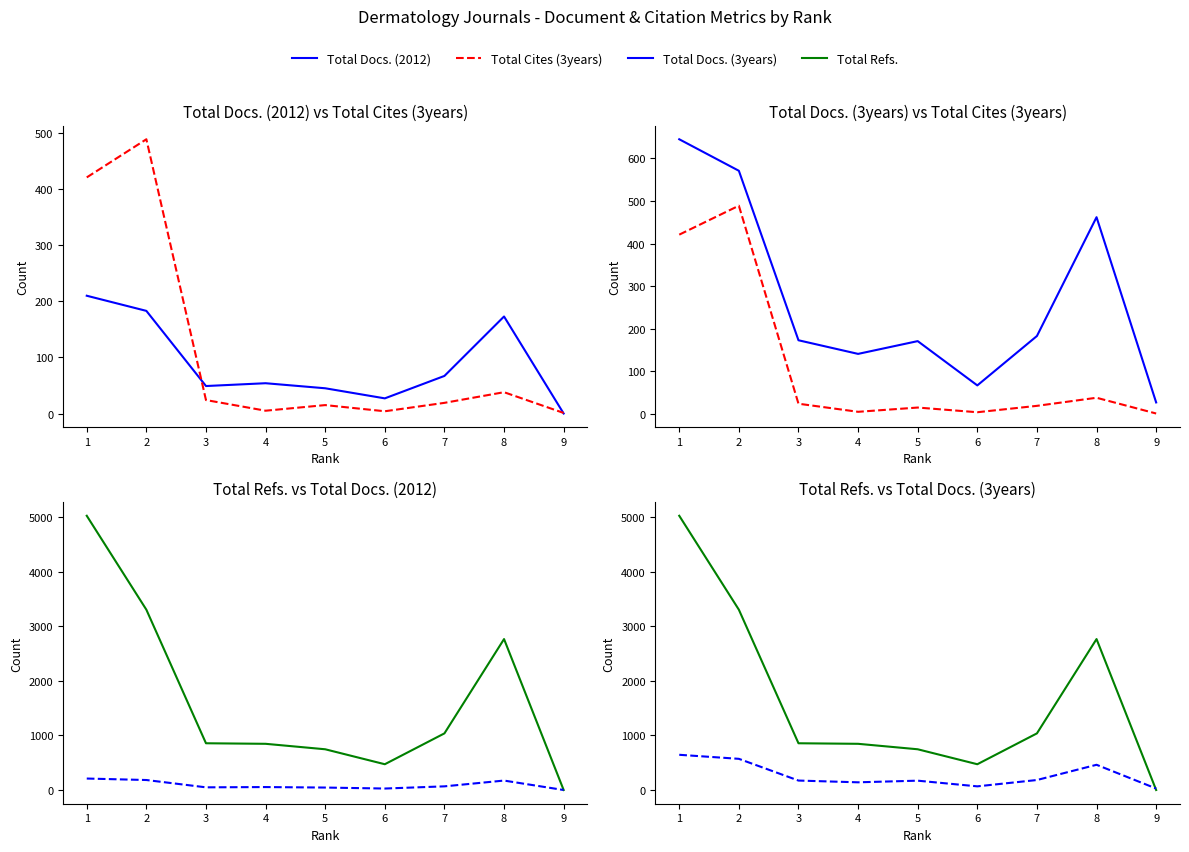

What is the value of the Total Docs. (3years) point at the 1st from the left?

645